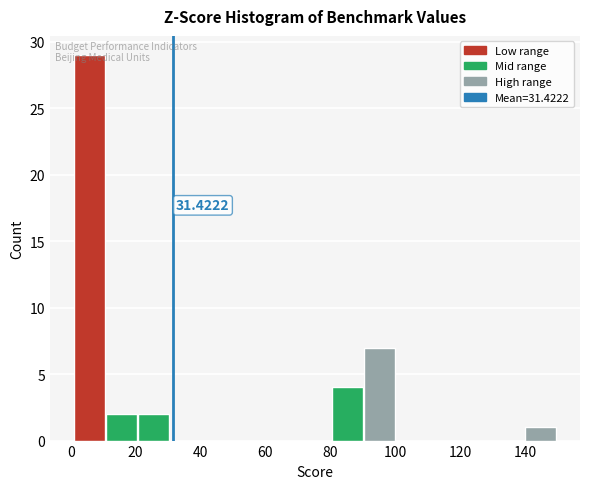

Which range on the x-axis has the tallest bar?

2 to 10